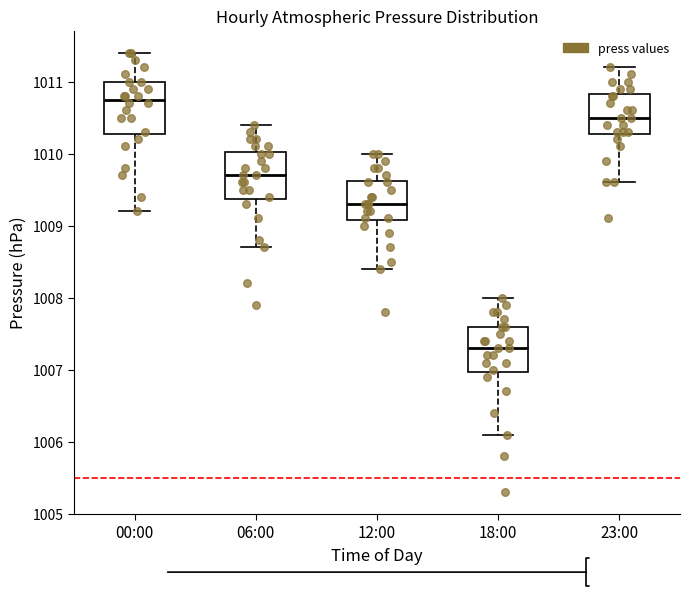

Where is the lower edge of the box for 00:00 on the y-axis? The values are not printed on the chart, so give them approximately, as read against the axis.

1010.3